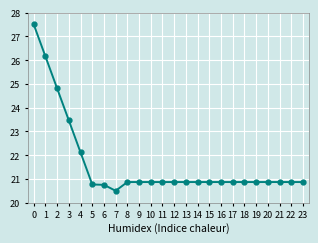

What is the minimum value shown in the chart?

20.5